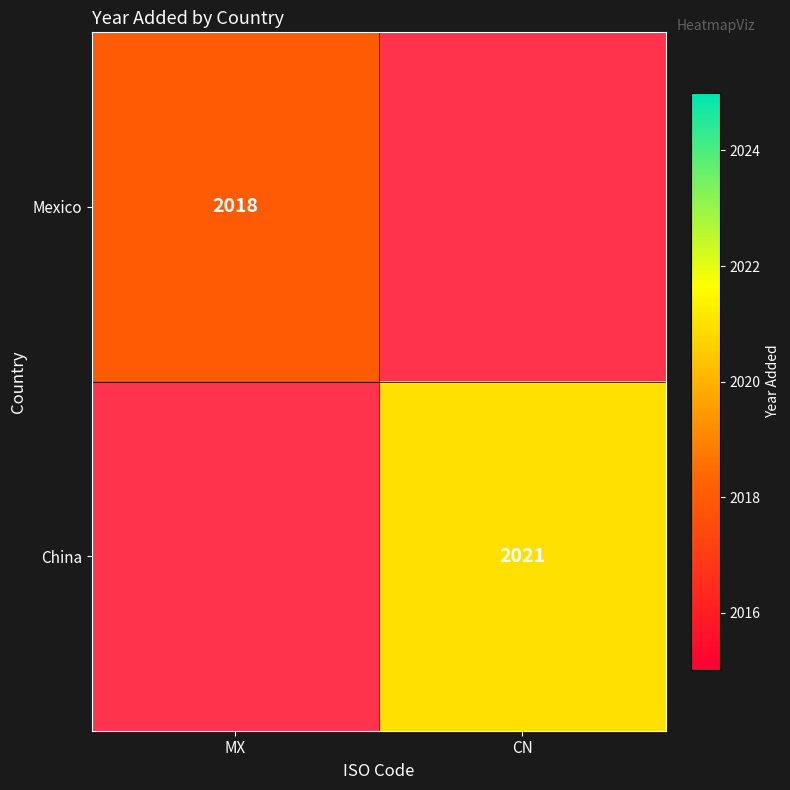

At which category does the chart reach its peak across all series?

CN